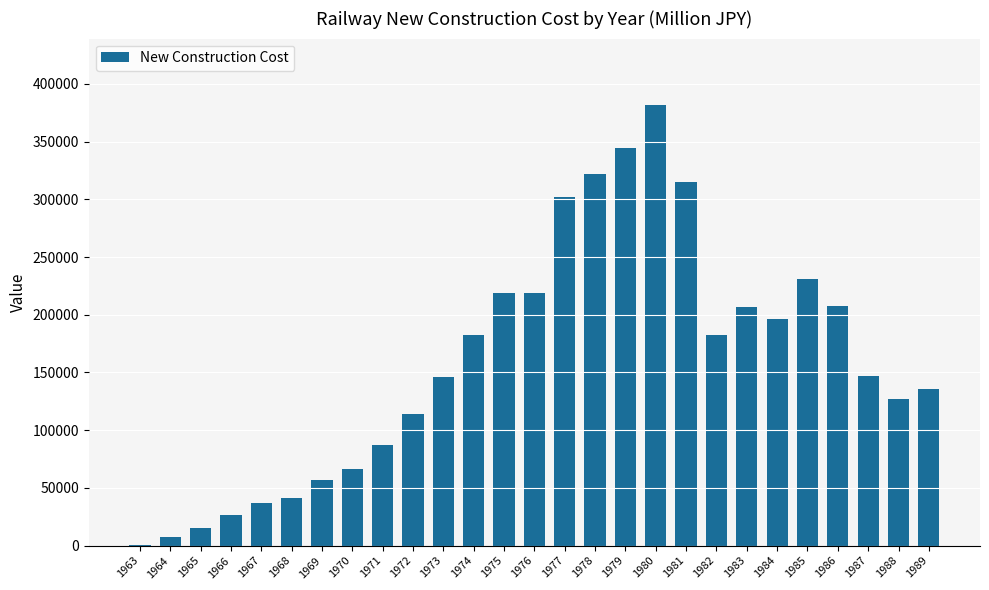

What is the difference between the values at 1984 and 1977?

105800